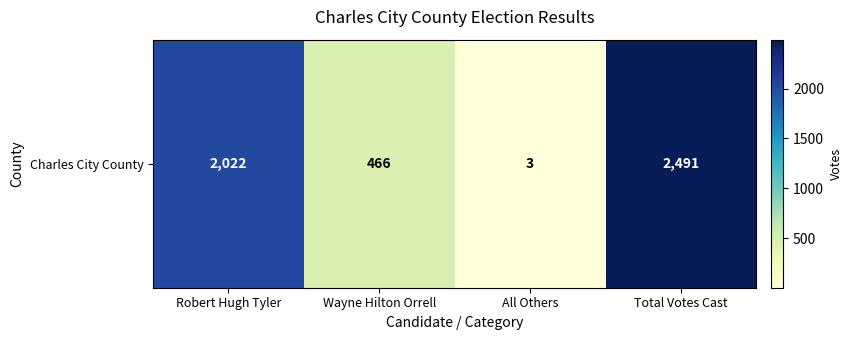

What is the maximum value shown in the chart?

2491